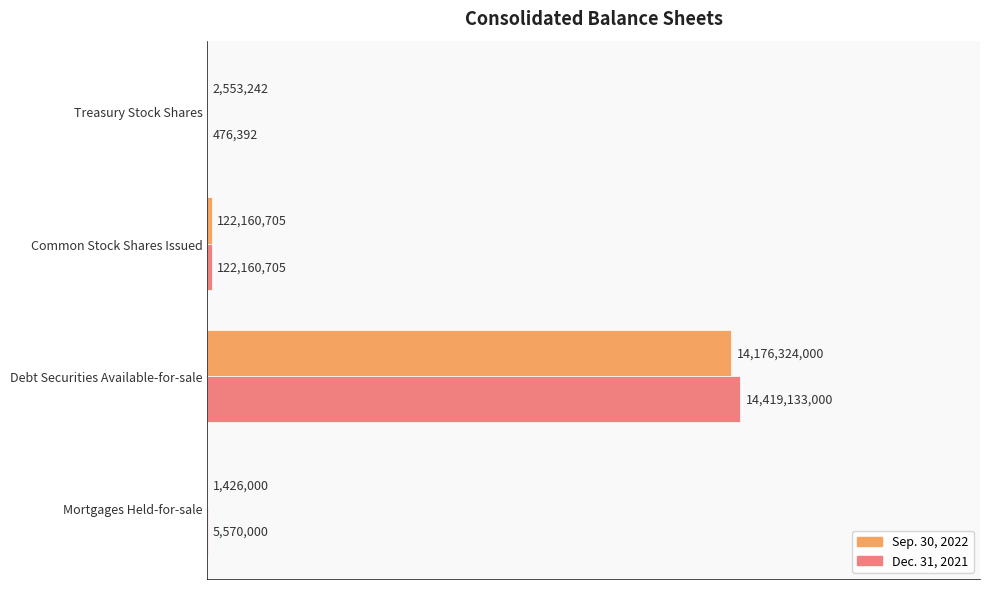

What are all the series names shown in the legend?

Sep. 30, 2022, Dec. 31, 2021